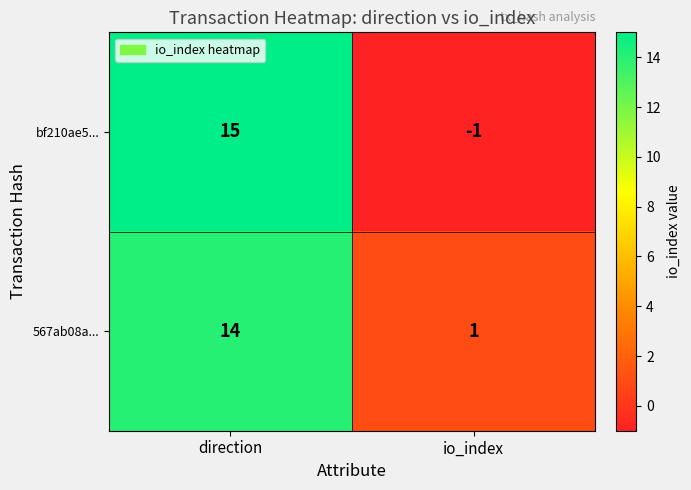

Which series has the largest total across all categories?

567ab08a...